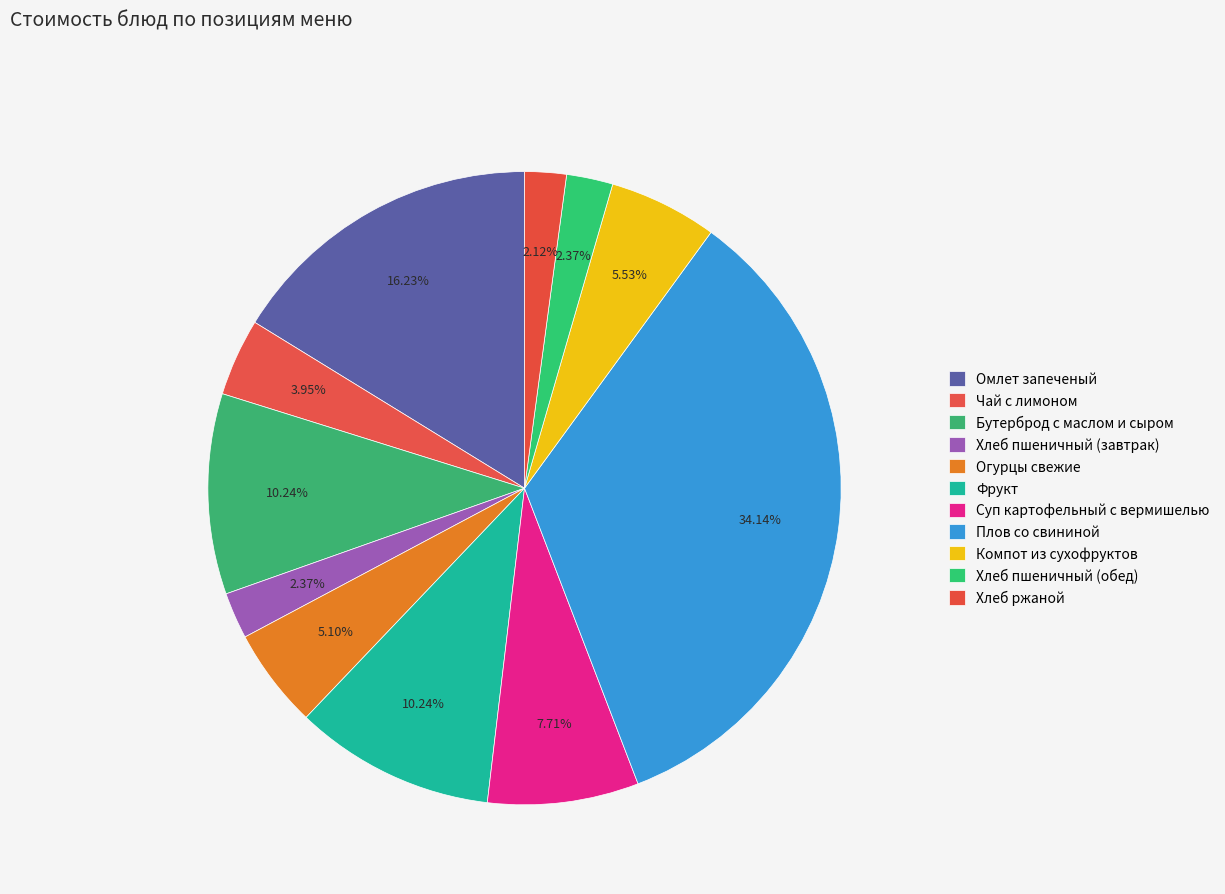

Approximately how many times larger is the value at Хлеб пшеничный (обед) compared to Бутерброд с маслом и сыром?

0.2